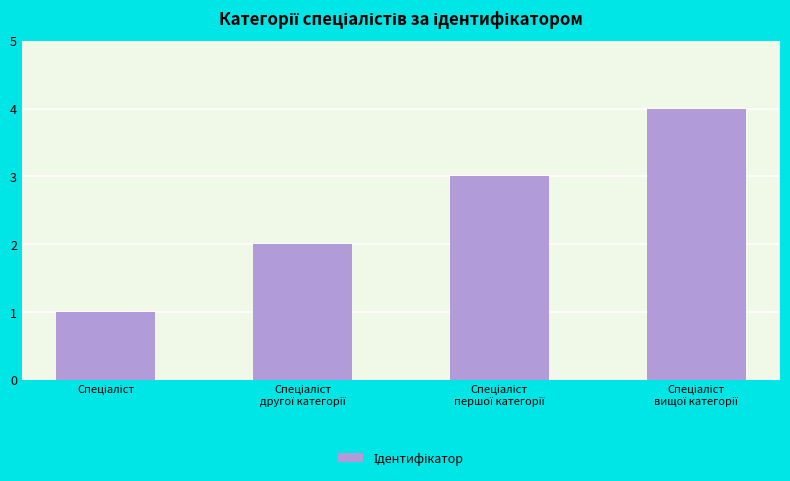

What is the maximum value shown in the chart?

4